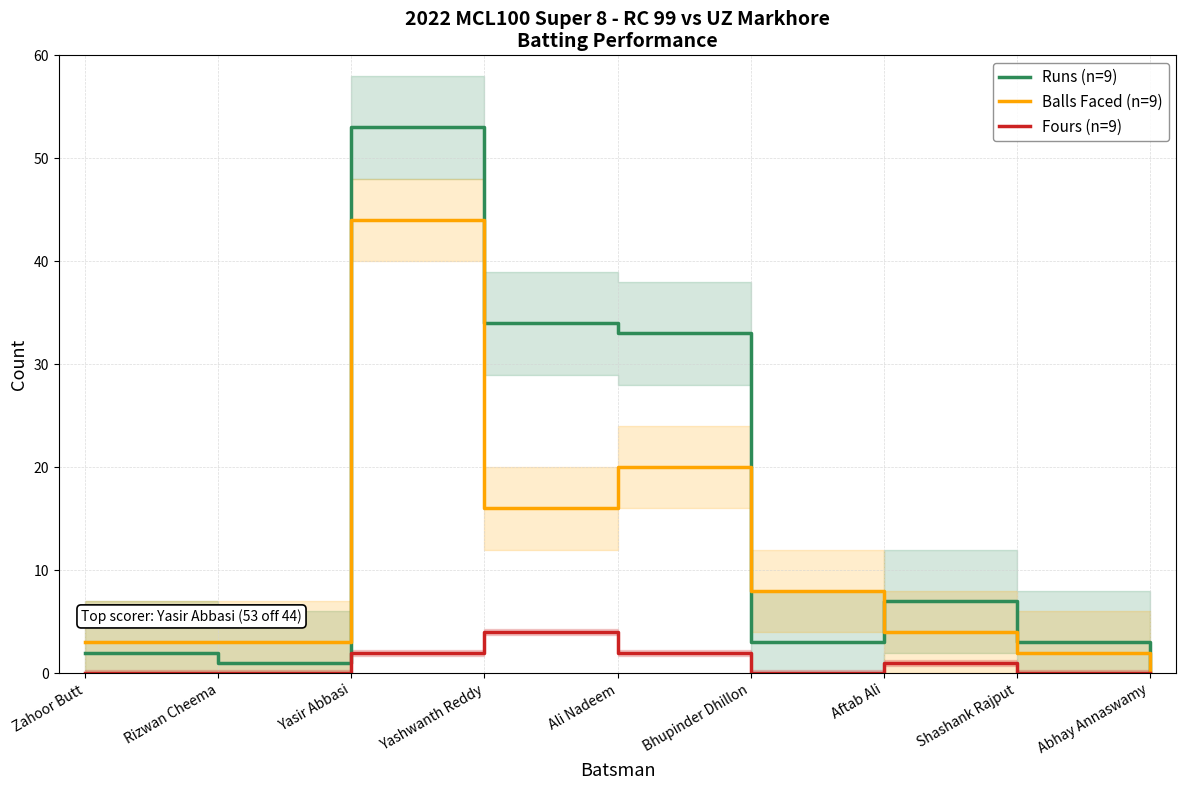

How many positive values does the Fours (n=9) series have?

4